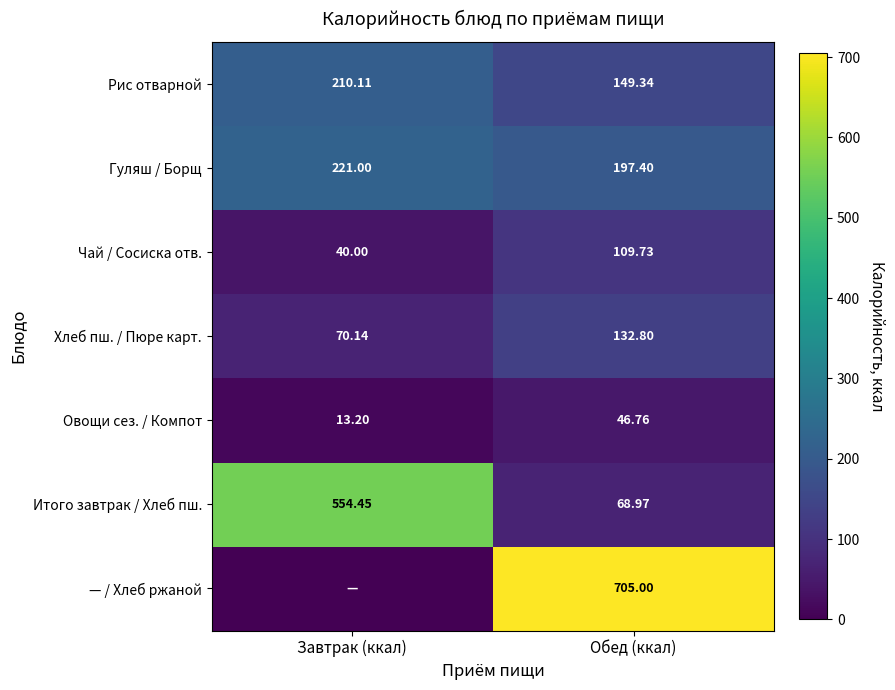

What value does the Гуляш / Борщ series have at Обед (ккал)?

197.4